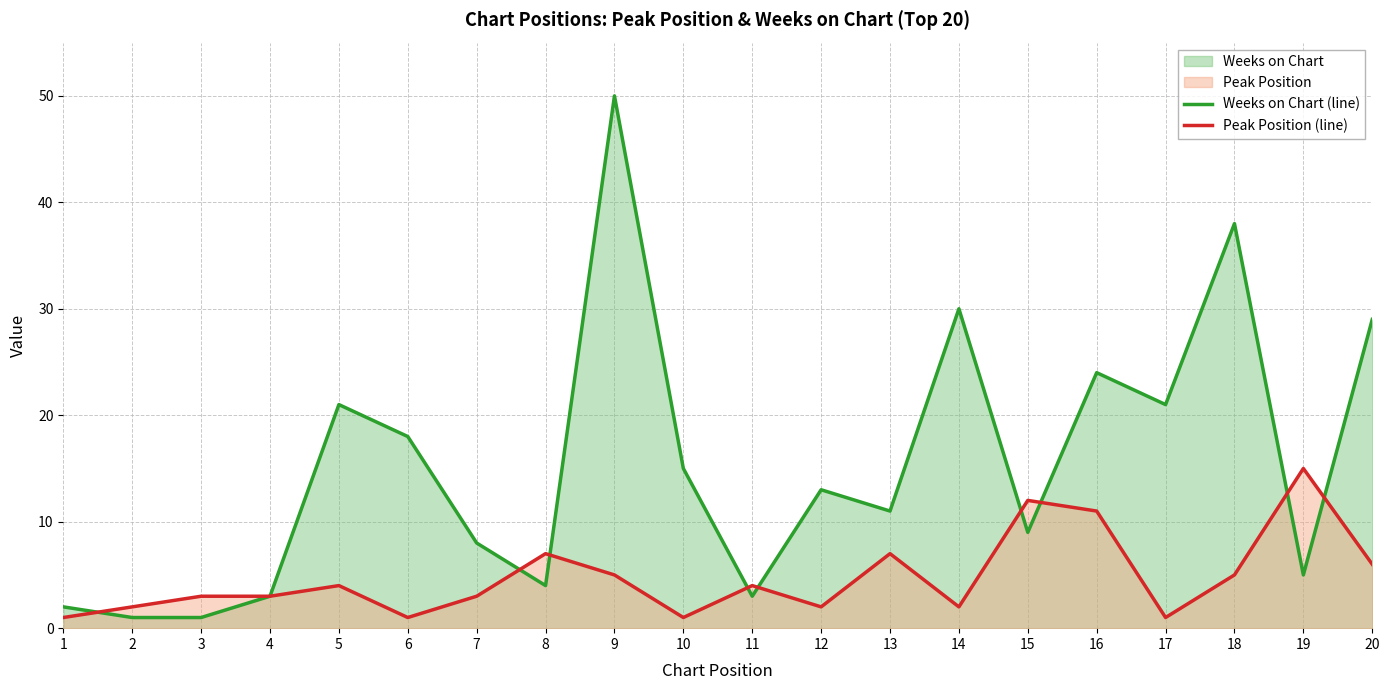

What is the greatest value displayed?

50